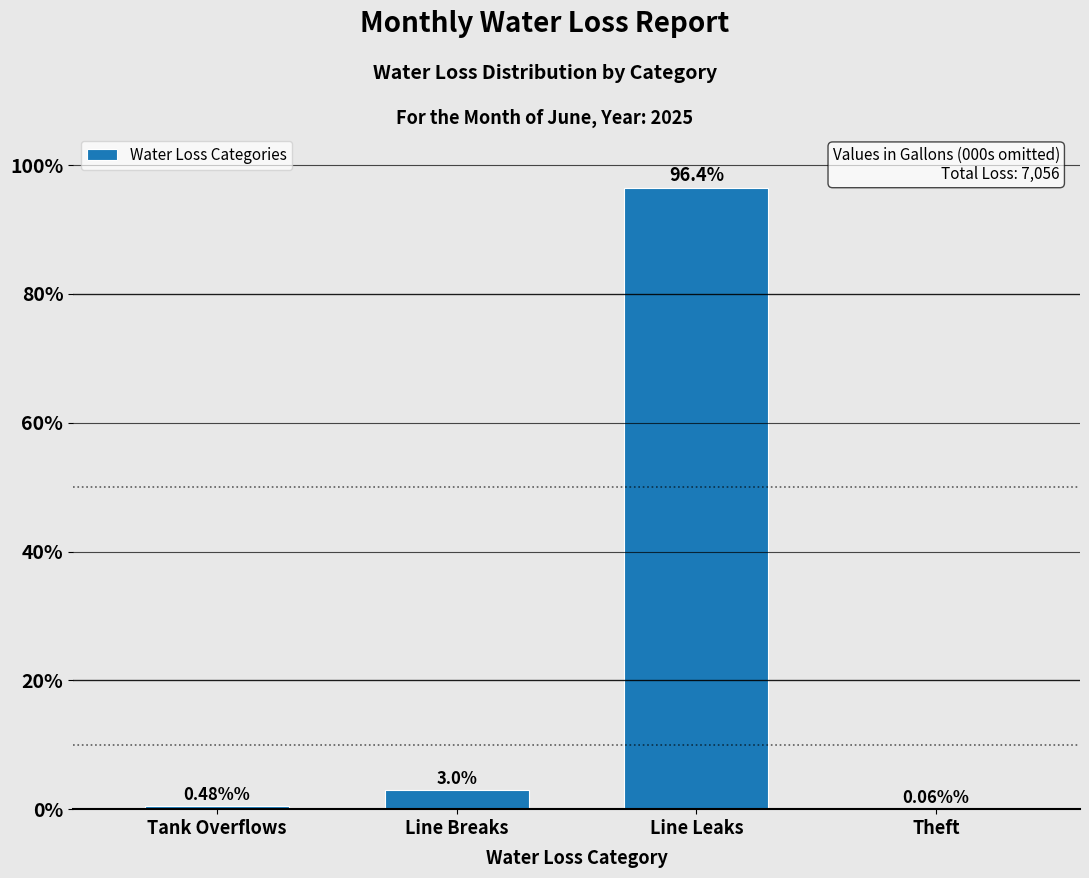

Which has a higher value, Line Leaks or Theft?

Line Leaks